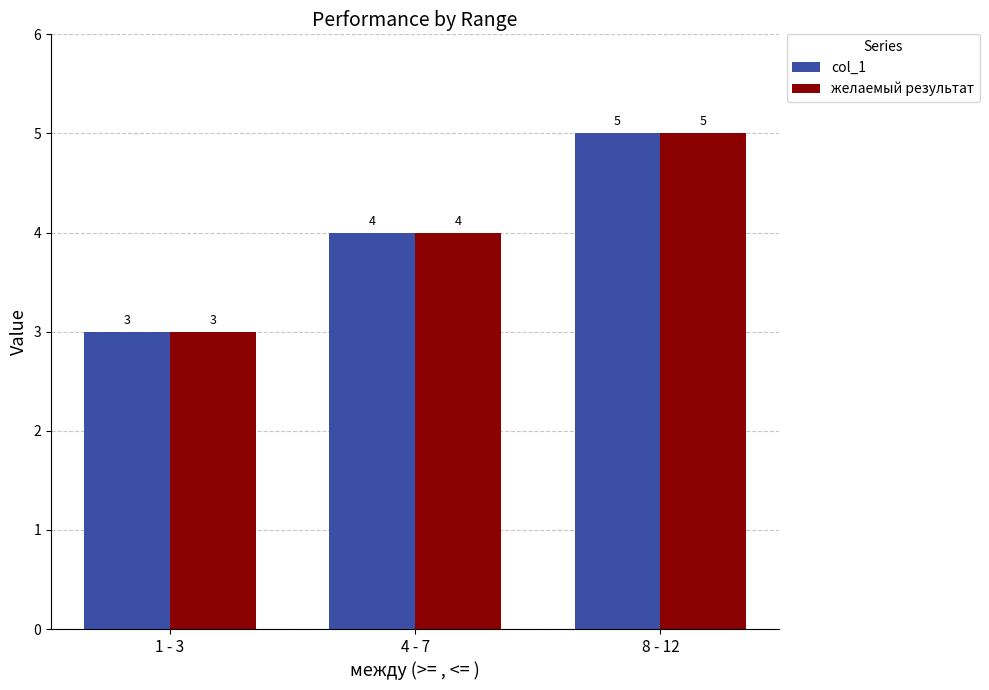

True or false: желаемый результат has a value of 4 at 1 - 3.

False